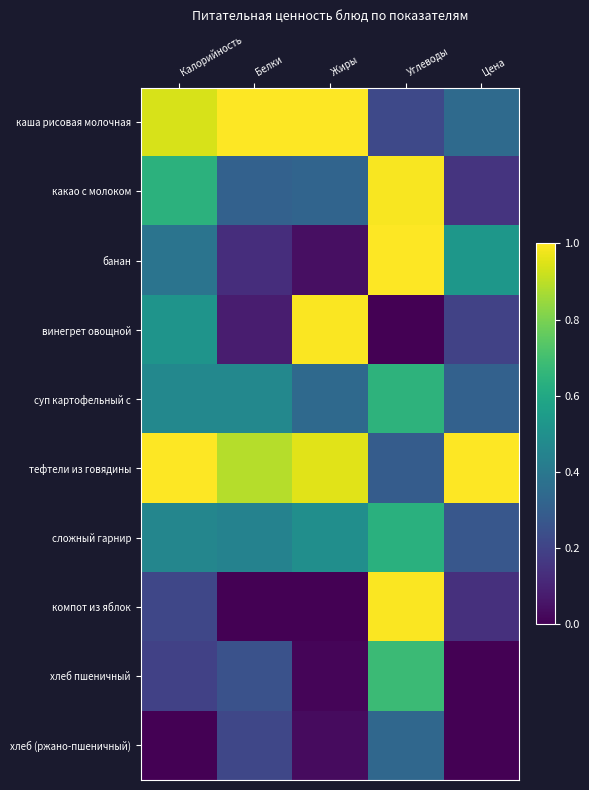

Between Белки and Углеводы, which is larger?

Белки